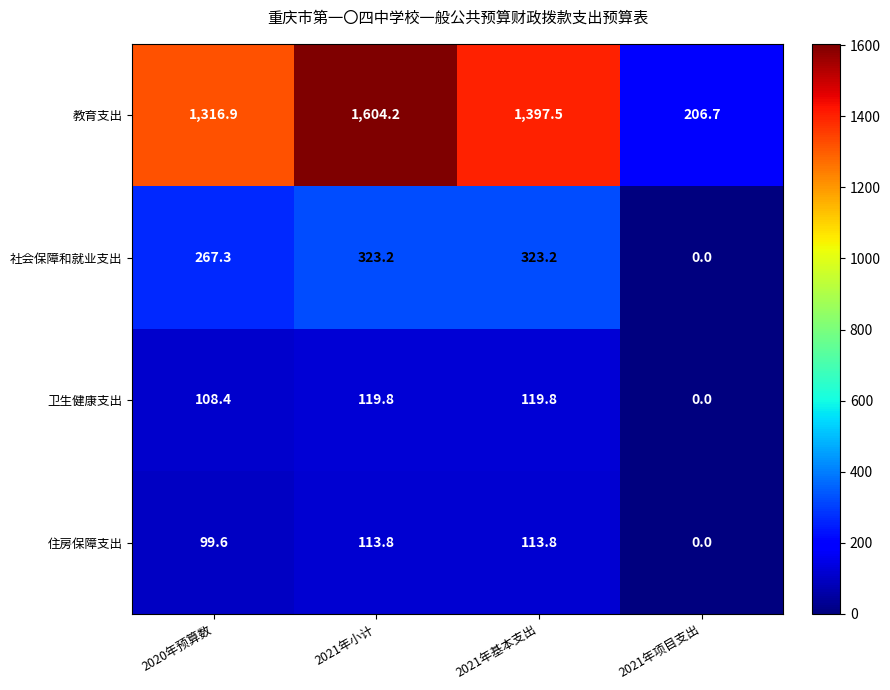

Which series has the largest range (max minus min)?

教育支出